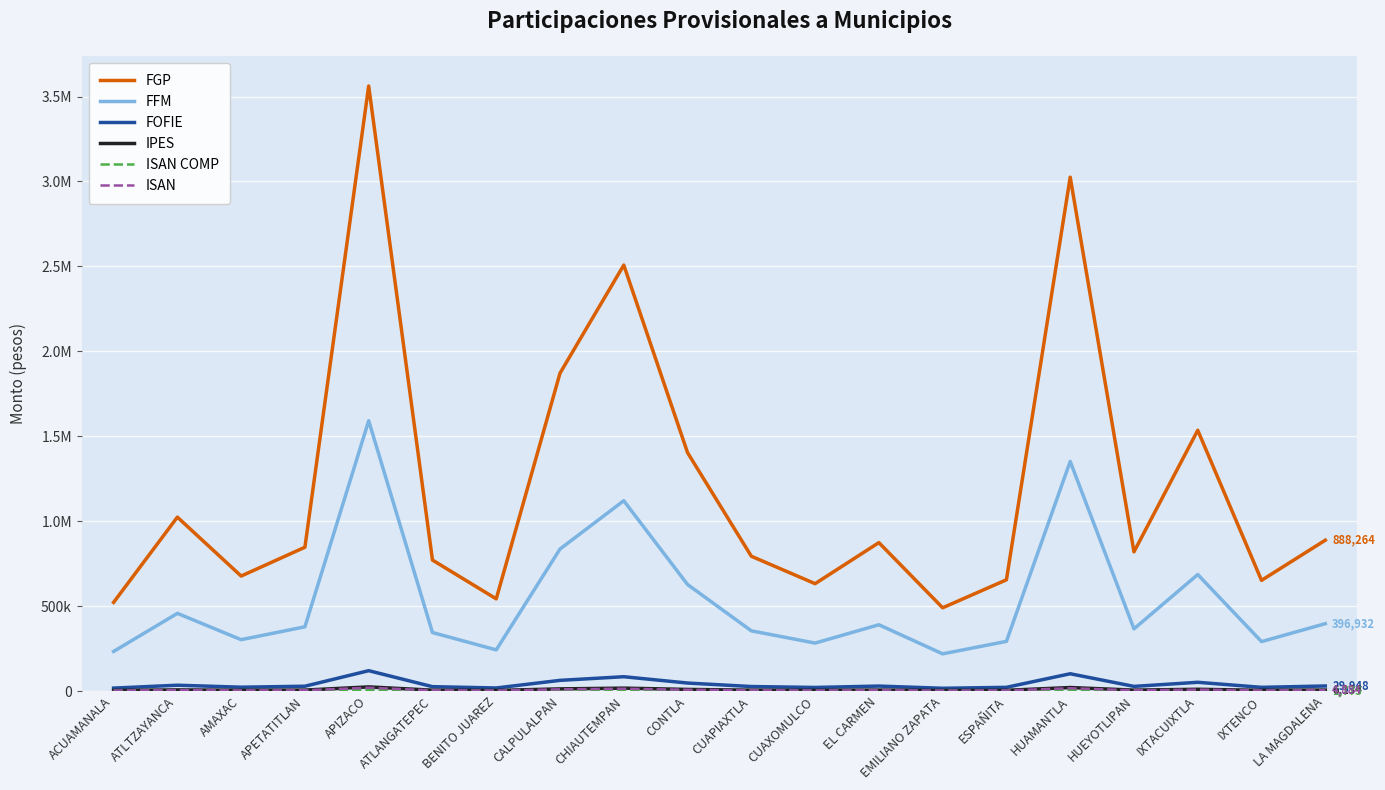

True or false: FFM and ISAN cross at least once.

False